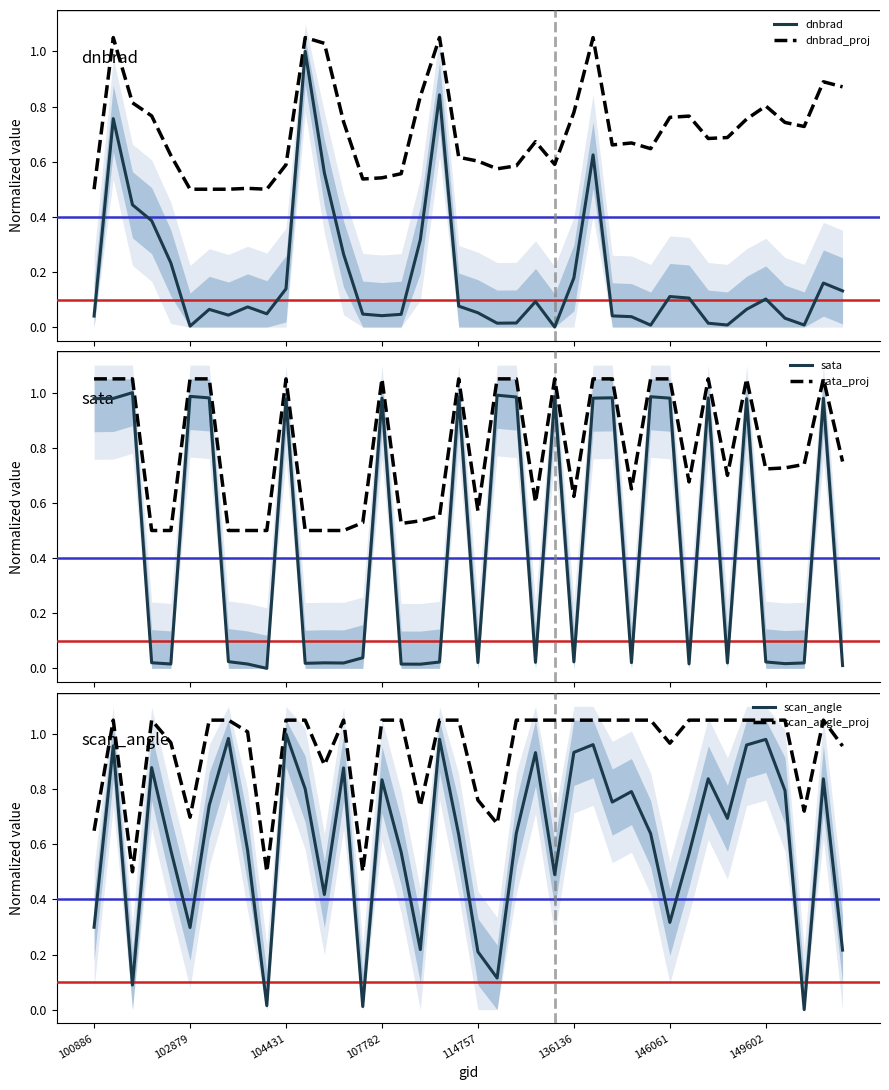

Rank the series at 17 from lowest to highest value.

sata, scan_angle, dnbrad, sata_proj, scan_angle_proj, dnbrad_proj